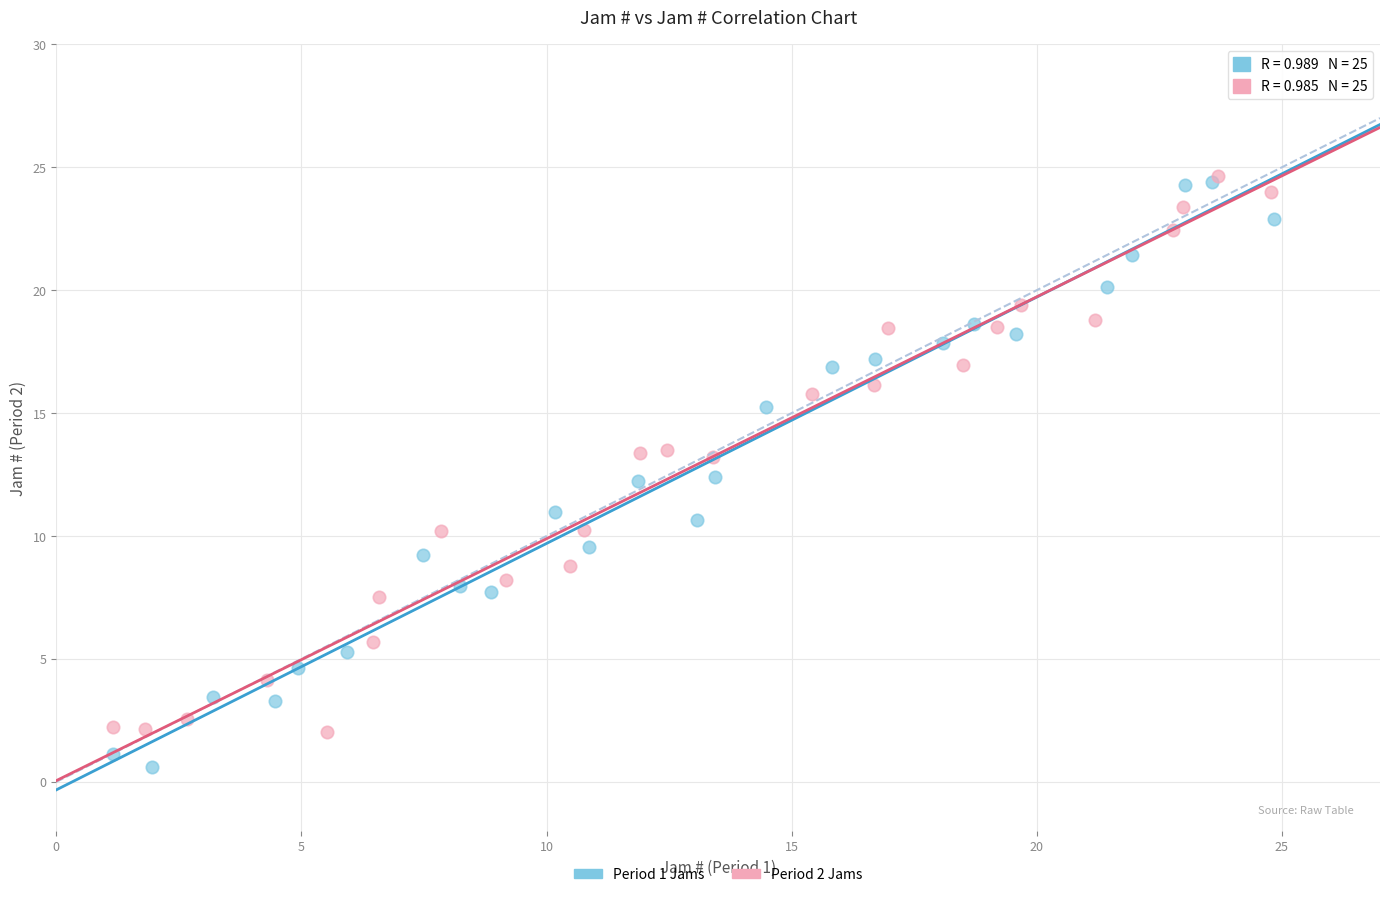

What are all the series names shown in the legend?

Period 1 Jams, Period 2 Jams